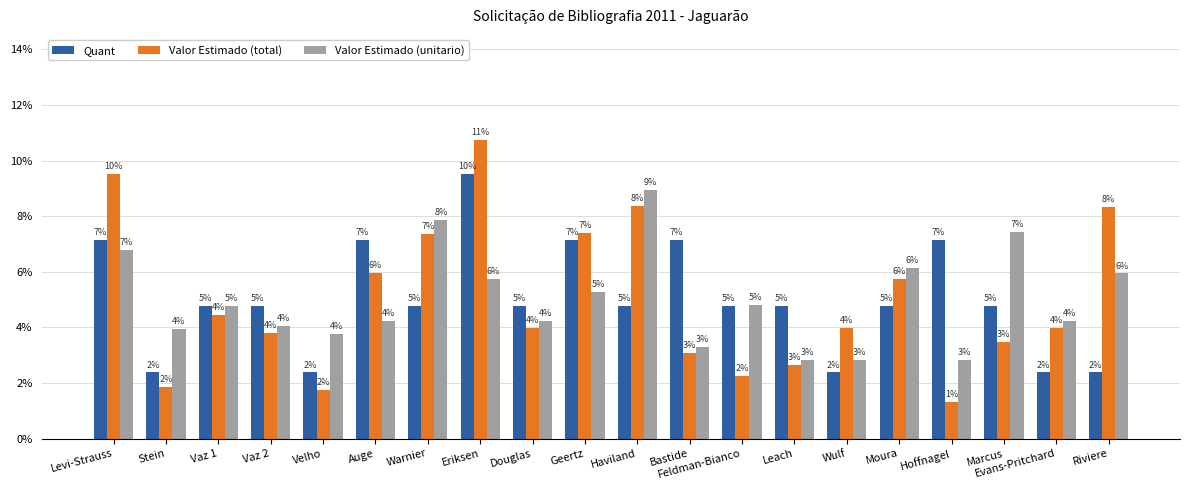

What are all the series names shown in the legend?

Quant, Valor Estimado (total), Valor Estimado (unitario)